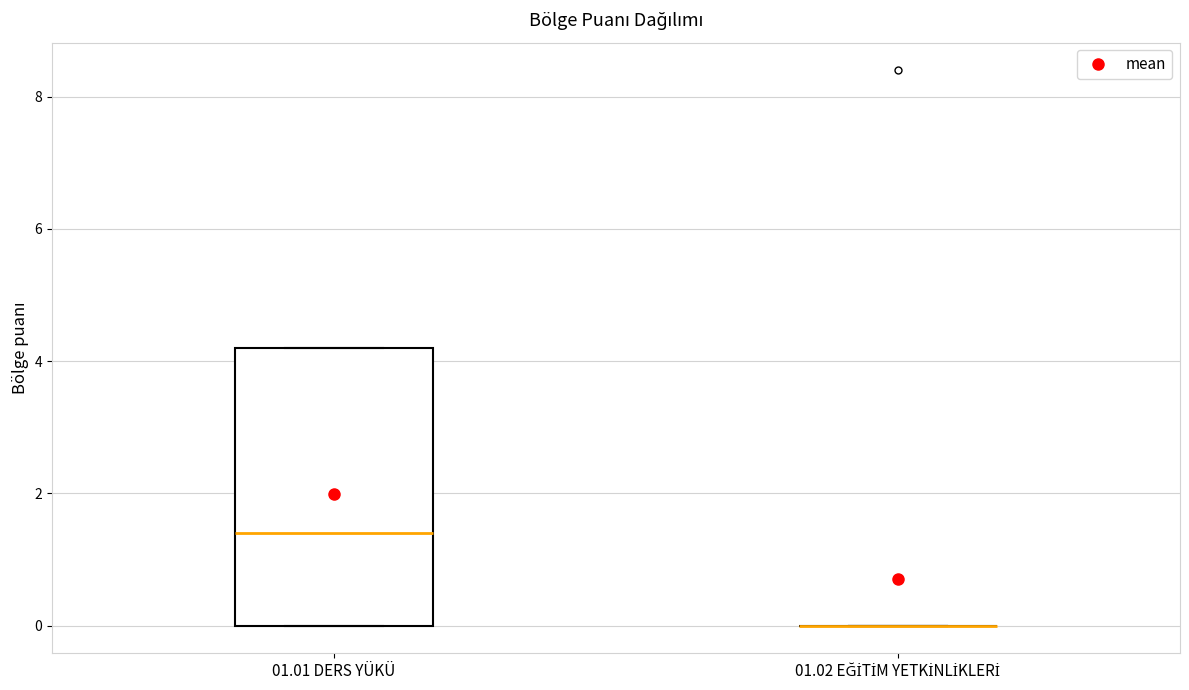

Reading left to right, read every box against the y-axis: the position of its median line, the range the box covers, and the ends of its whiskers. The values are not printed on the chart, so give them approximately, as read against the axis.

01.01 DERS YÜKÜ: median 1.4, box 0.0 to 4.2, whiskers 0.0 to 4.2
01.02 EĞİTİM YETKİNLİKLERİ: box collapsed to a line at 0.0, whiskers 0.0 to 0.0